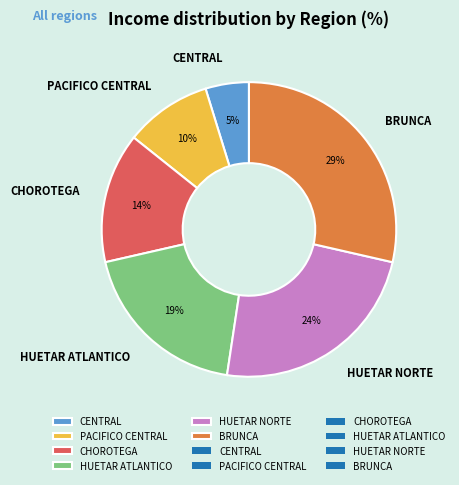

Is the sum of CENTRAL and HUETAR NORTE greater than half?

No